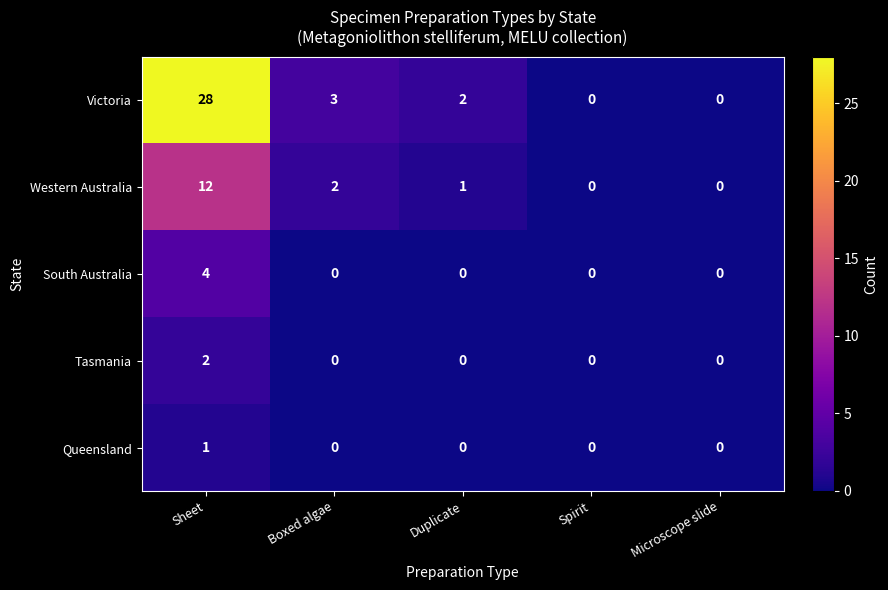

Which series has the largest total across all categories?

Victoria